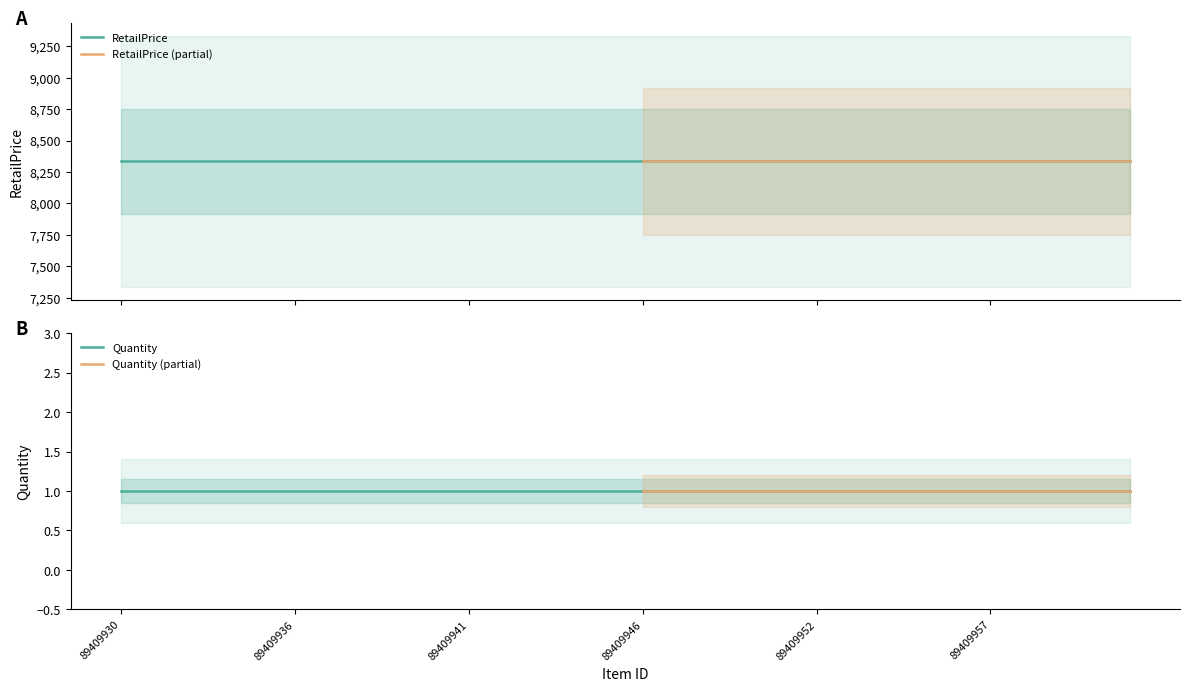

True or false: RetailPrice has more than 2 points higher than both neighbors.

False